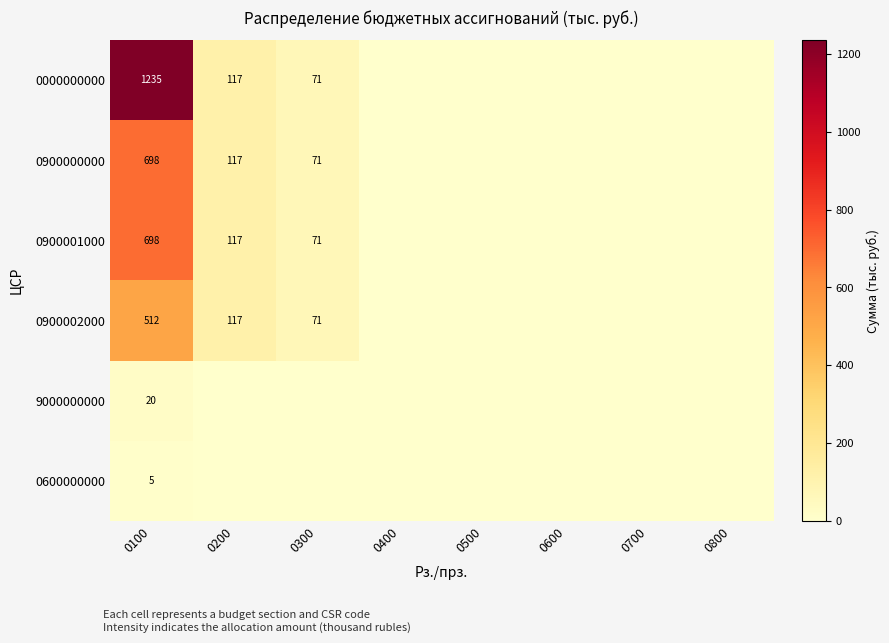

Is it true that 0900001000 equals 71 at 0300?

True